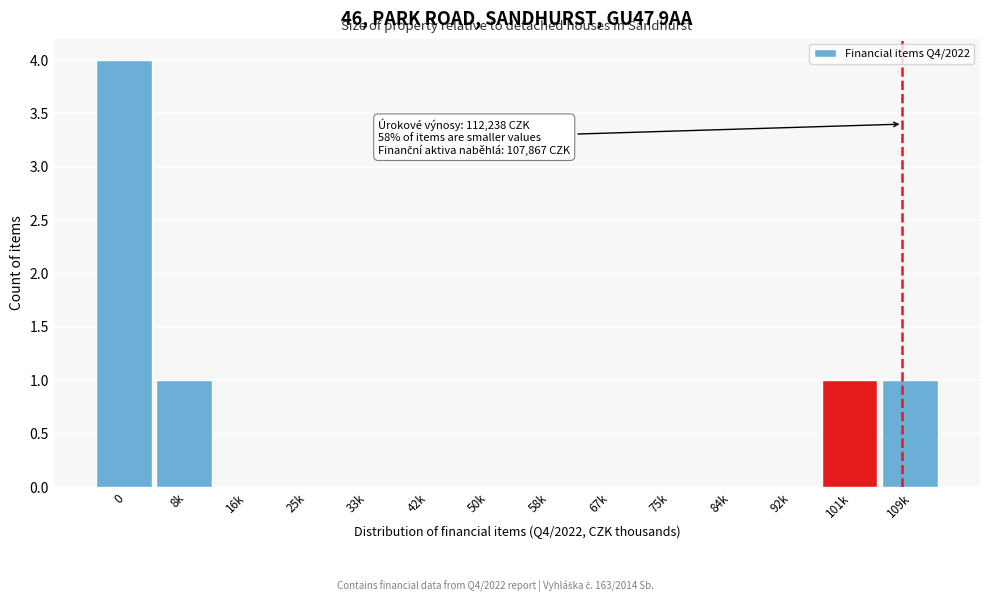

Reading left to right, transcribe all the data shown in this chart.

0=4	8k=1	16k=0	25k=0	33k=0	42k=0	50k=0	58k=0	67k=0	75k=0	84k=0	92k=0	101k=1	109k=1